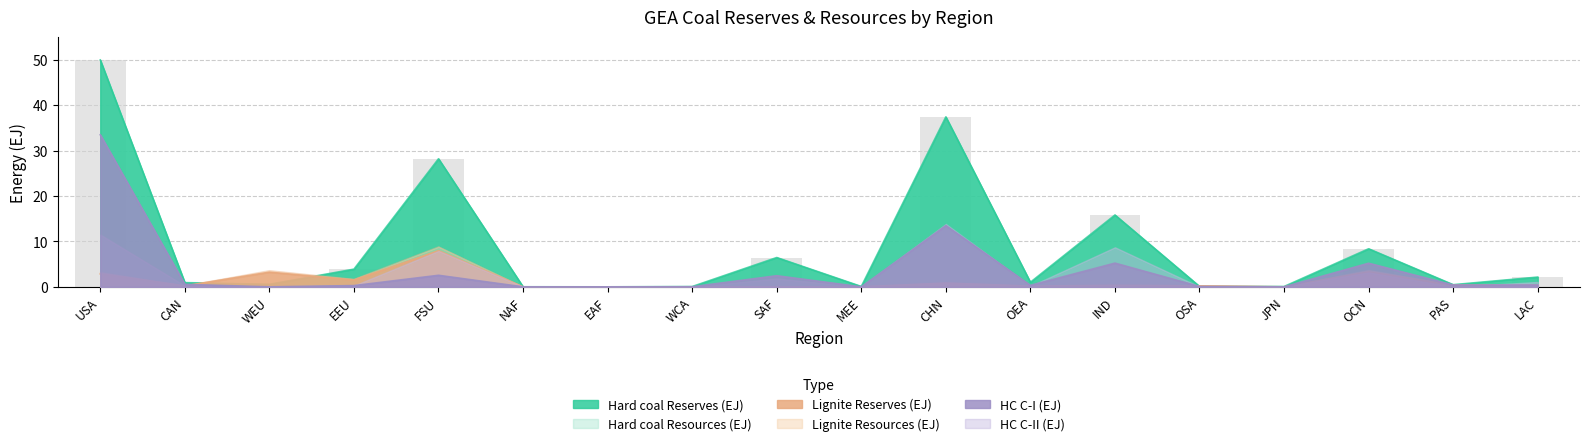

Is it true that Hard coal Resources (EJ) equals 0.1 at OSA?

True